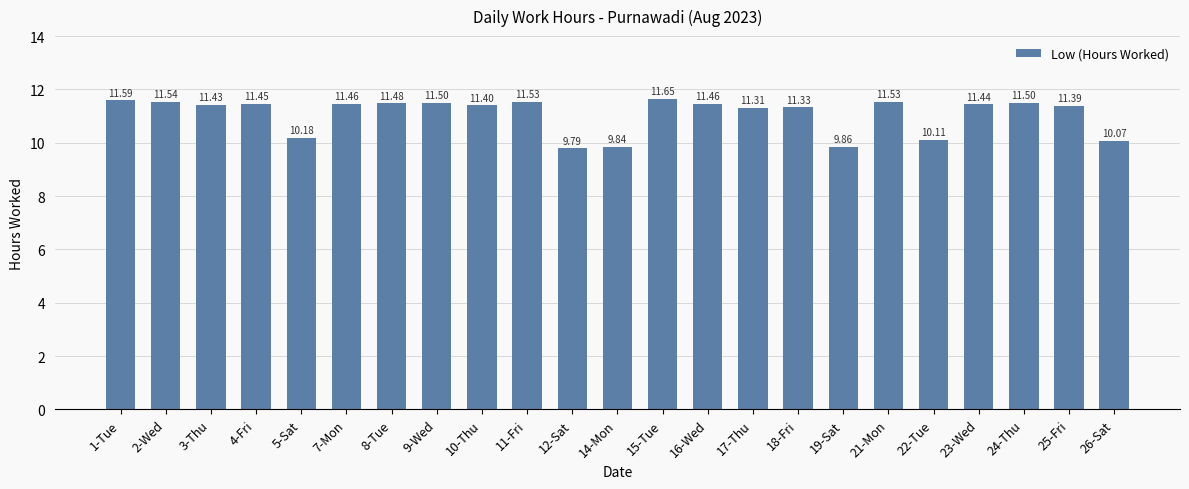

How many bars are there in total?

23